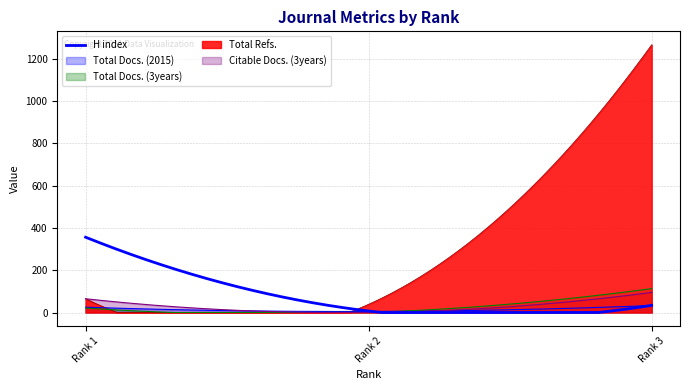

What is the total value across all series at Rank 3?

1541